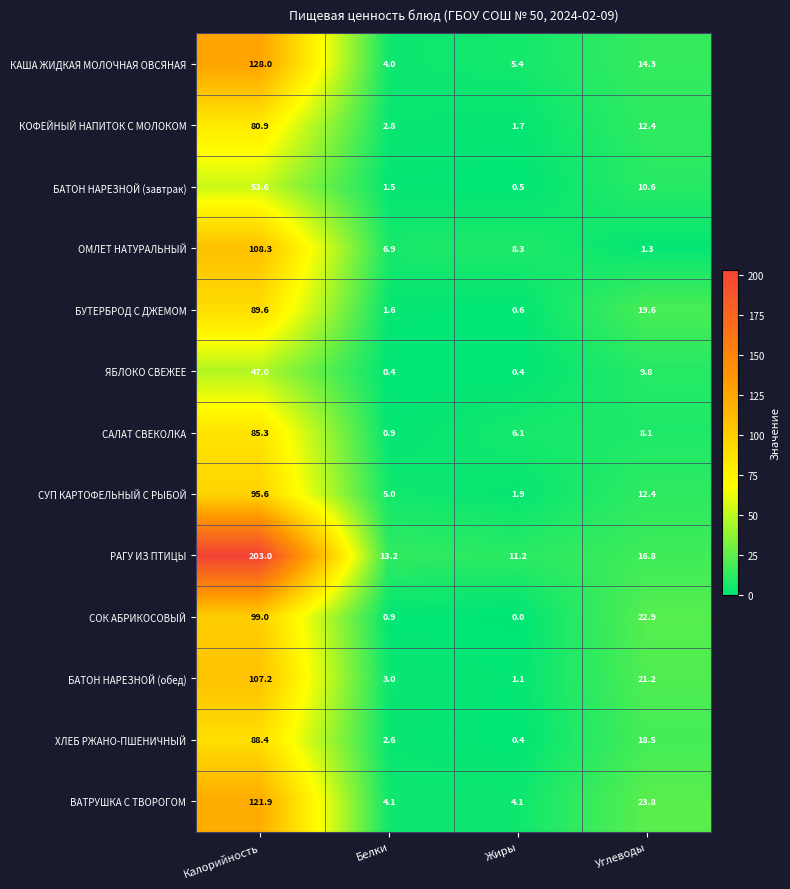

How many distinct data groups are displayed?

13